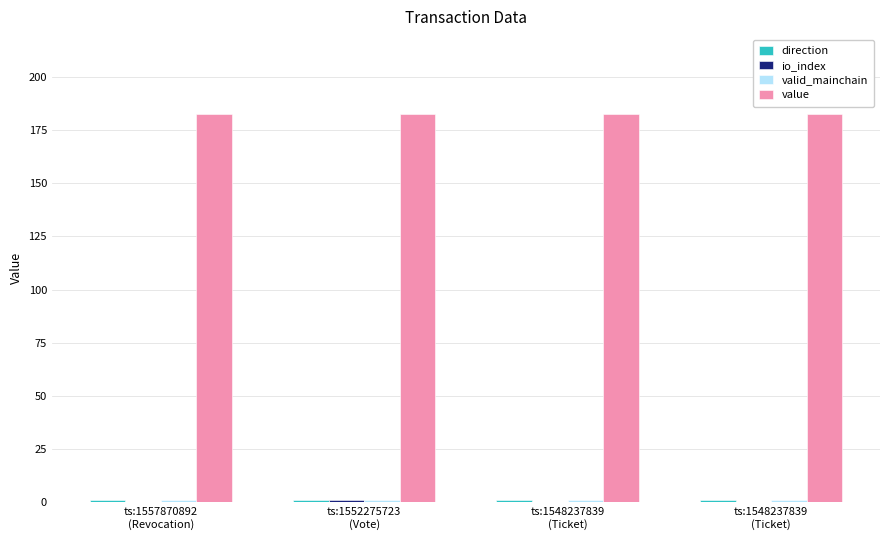

What is the total value across all series at ts:1548237839
(Ticket)?

184.7